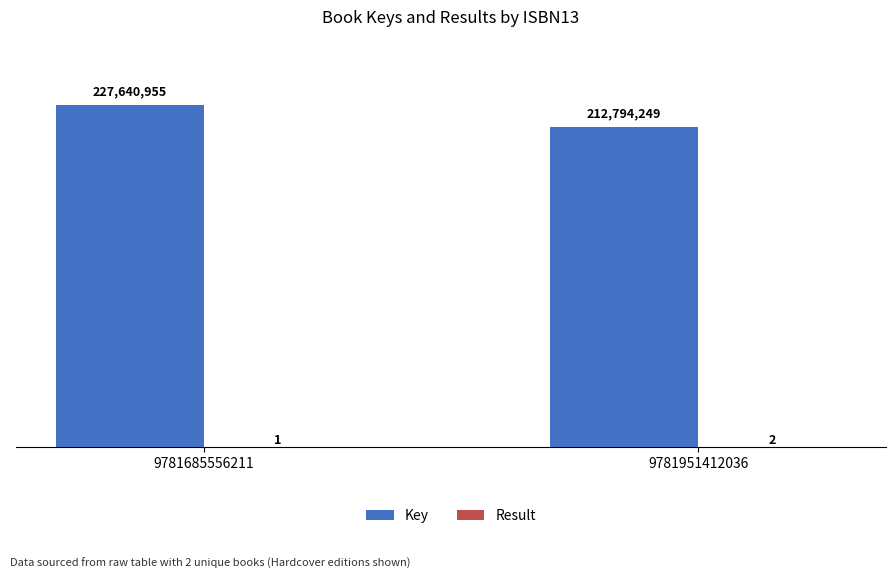

The value of Result at 9781951412036 is 2. True or false?

True